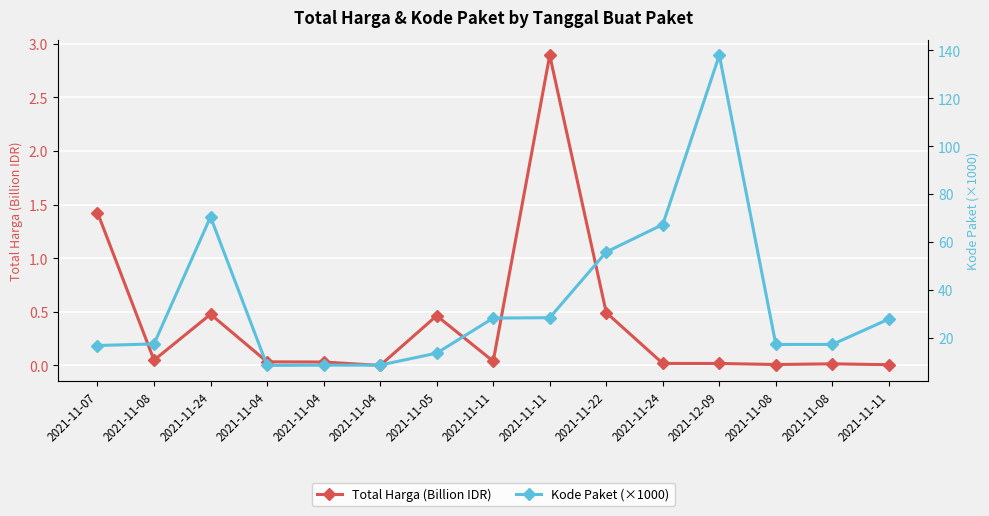

At how many categories does at least one series exceed 3?

15